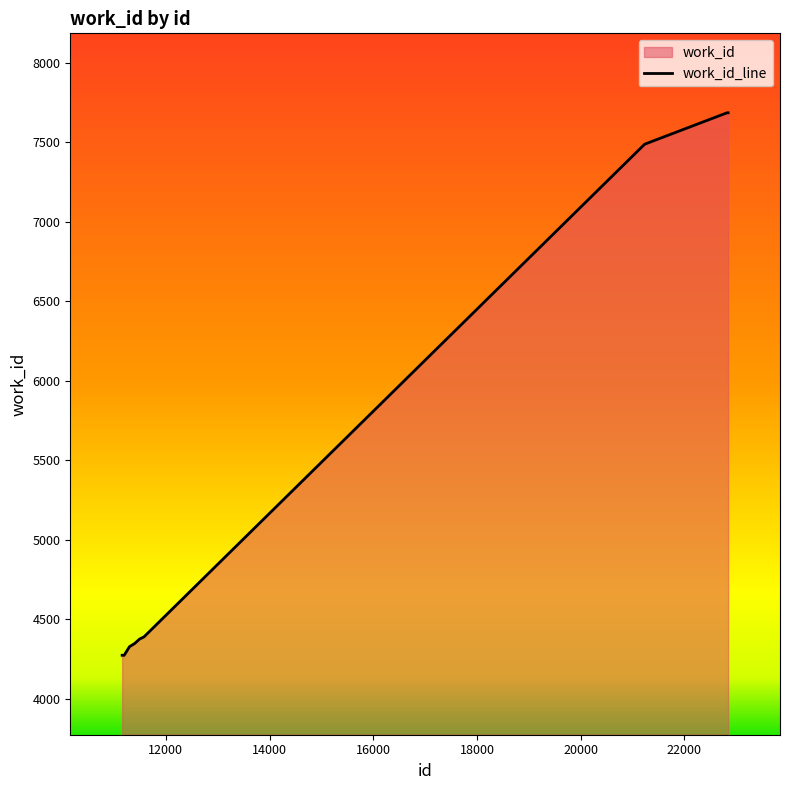

At which label is the value closest to 5979?

21232